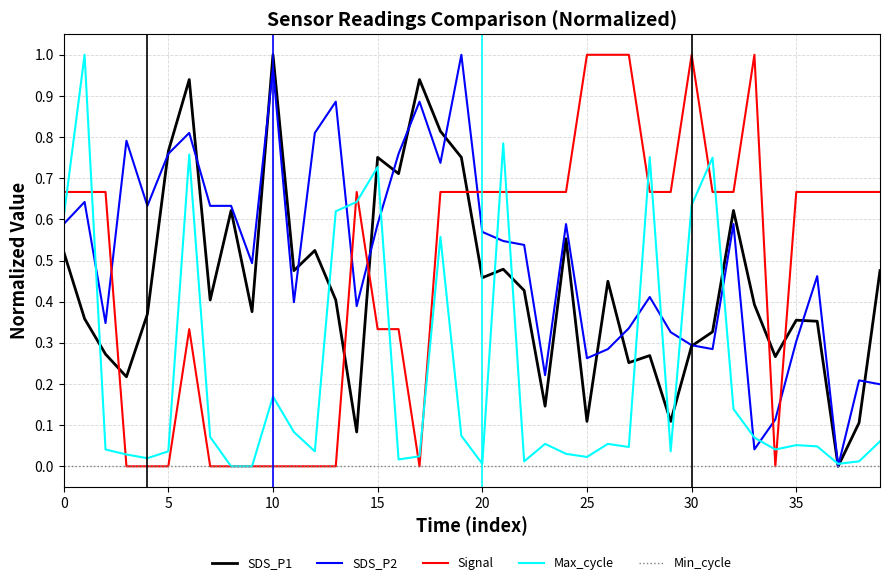

True or false: SDS_P1 and Max_cycle intersect in this chart.

True